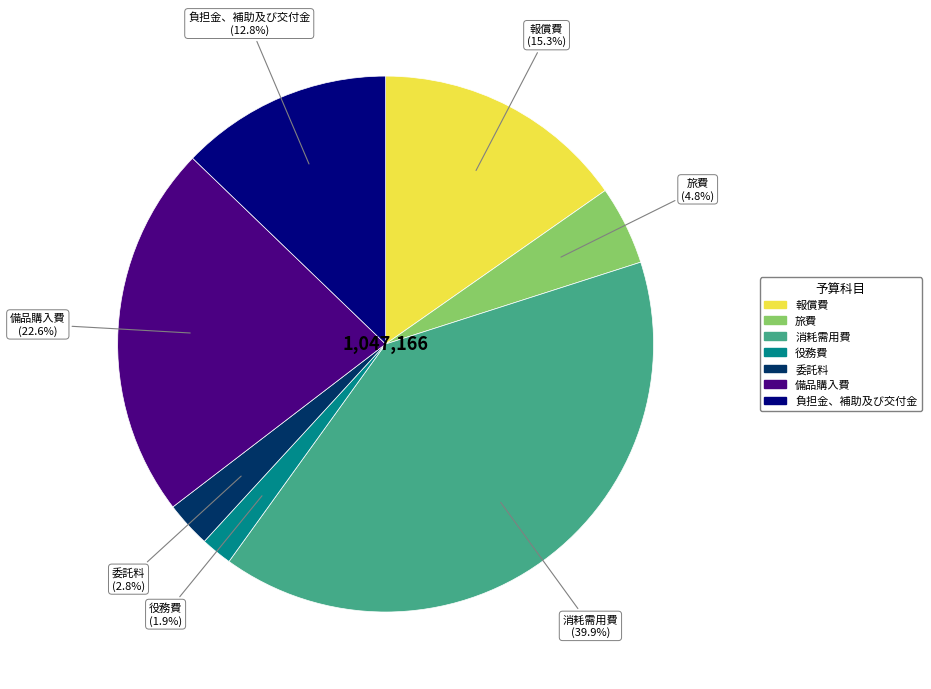

Between 報償費 and 備品購入費, which is larger?

備品購入費